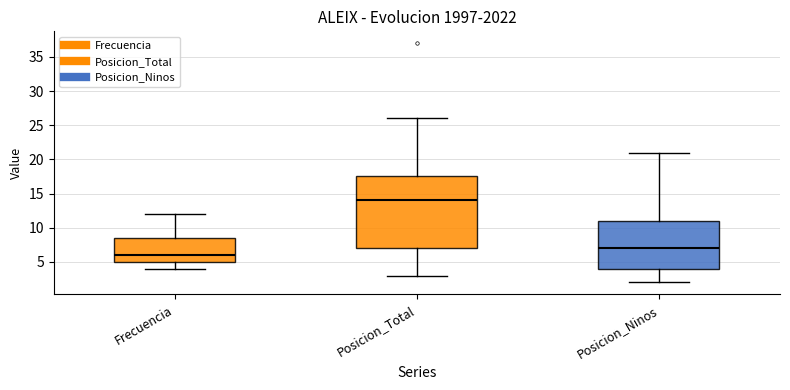

Where does the upper whisker of the box for Posicion_Ninos end on the y-axis? The values are not printed on the chart, so give them approximately, as read against the axis.

21.0